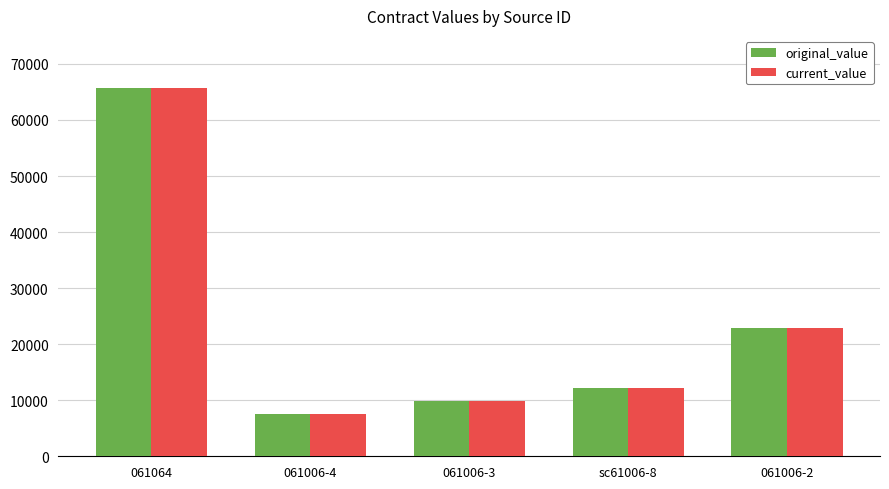

What is the label of the 5th bar from the left?

061006-2